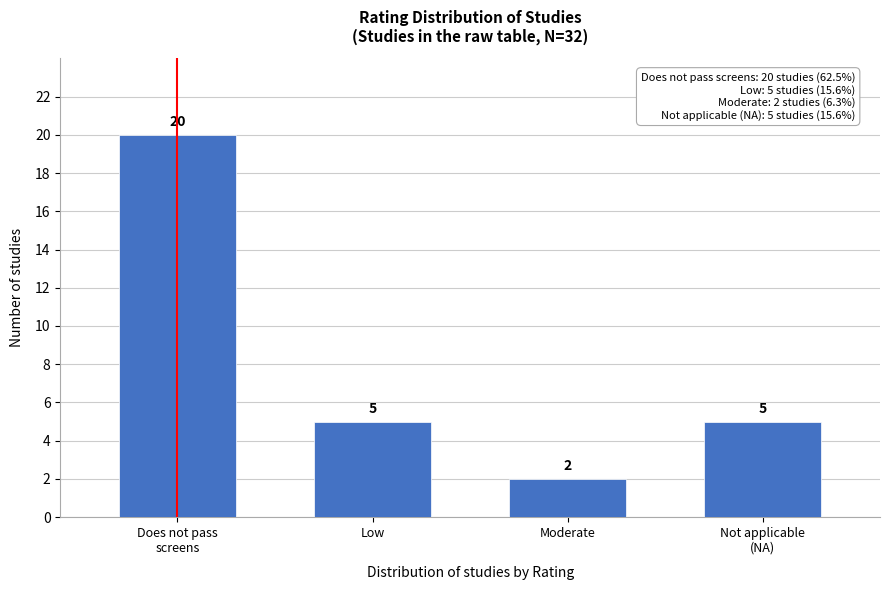

Reading left to right, list all the values displayed in this chart.

20	5	2	5